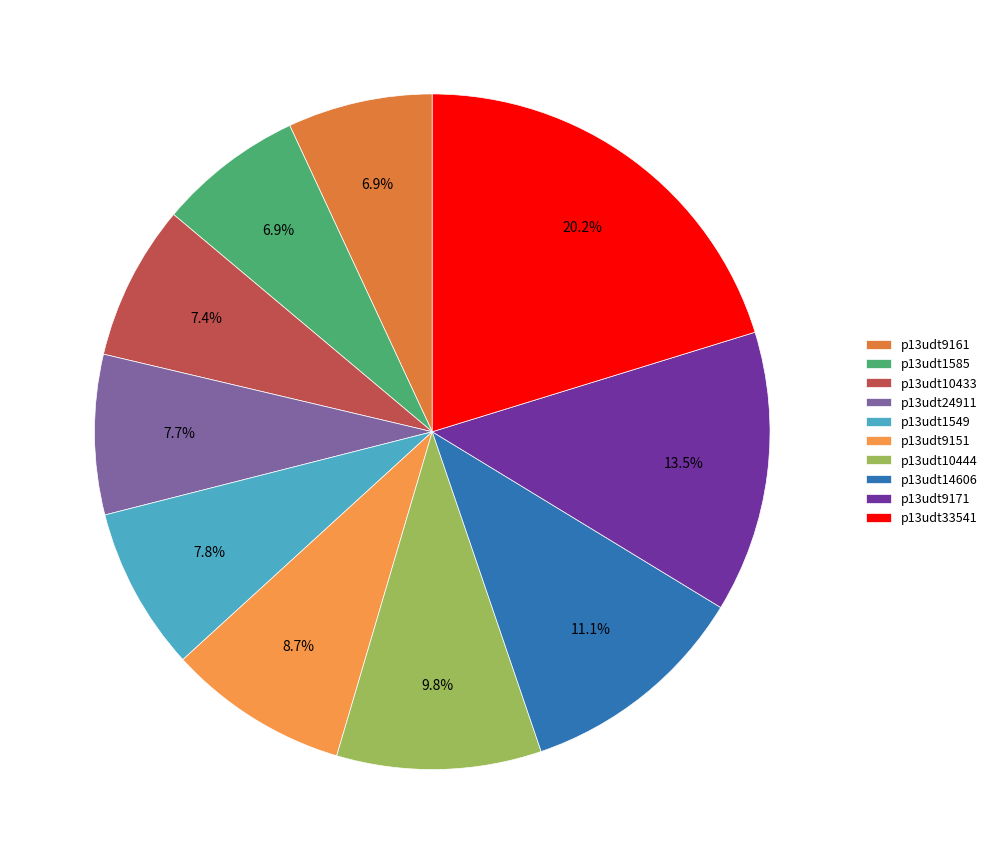

To the nearest percent, what is the difference between the largest and smallest slice percentages?

13%